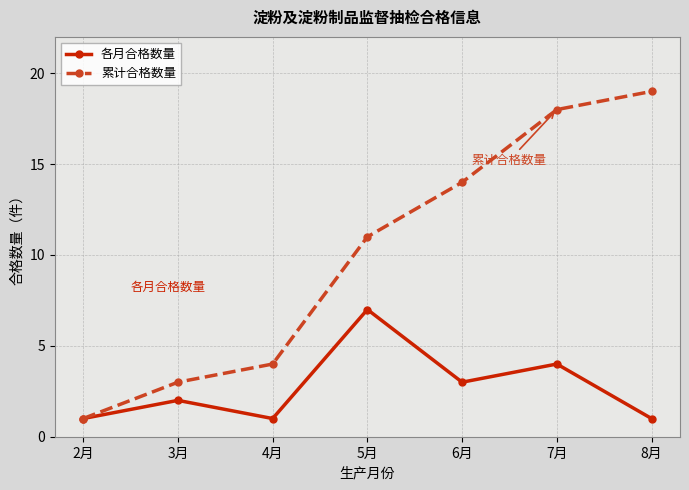

True or false: 累计合格数量 has a value of 29 at 7月.

False